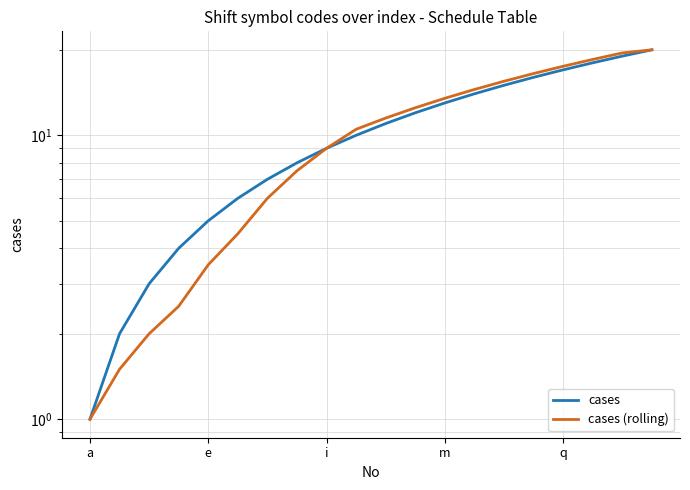

How many lines are shown in the chart?

2